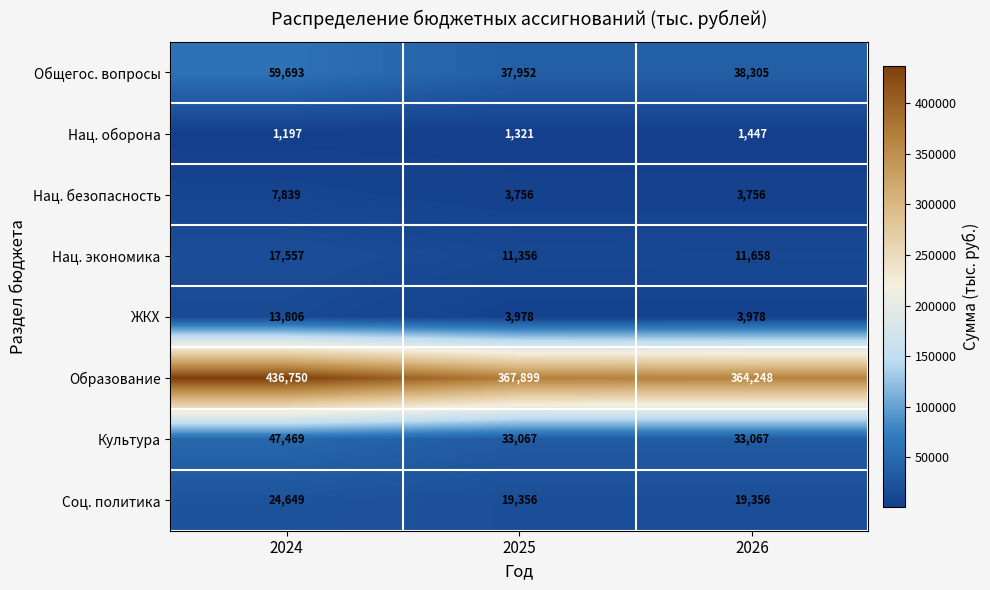

Between 2024 and 2026, which series saw the biggest shift?

Образование